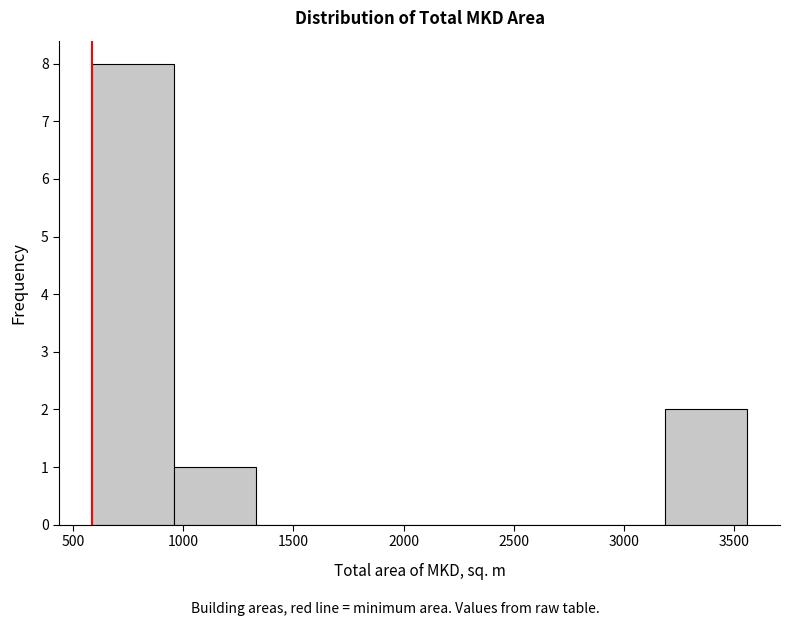

How tall is the bar that spans 3200 to 3550 on the x-axis? Neither the bar edges nor the heights are printed on the chart, so give them approximately, as read against the axes.

2